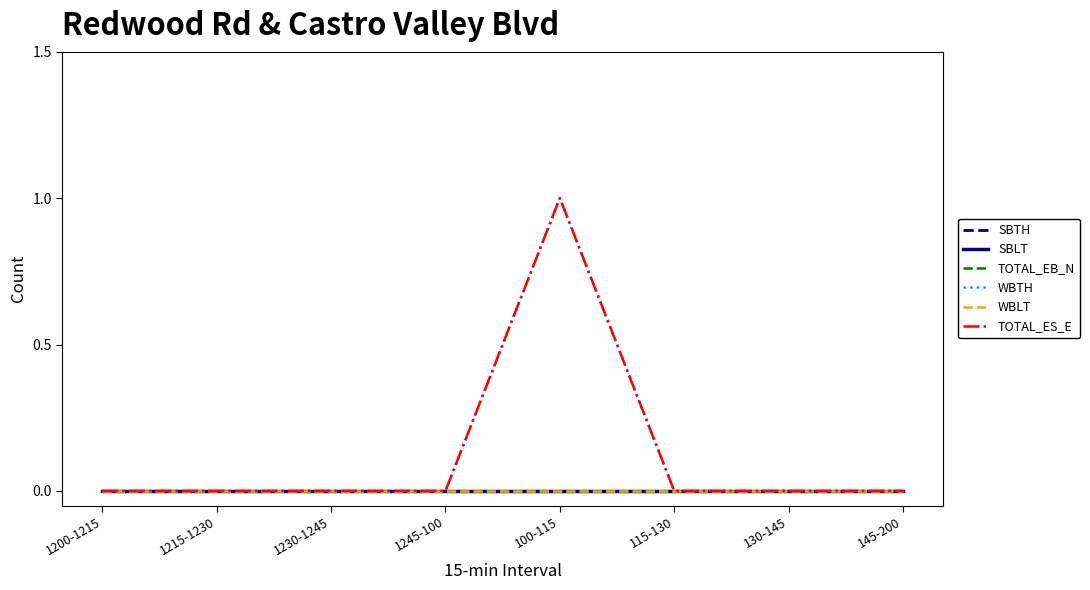

Does the chart have visible grid lines?

No